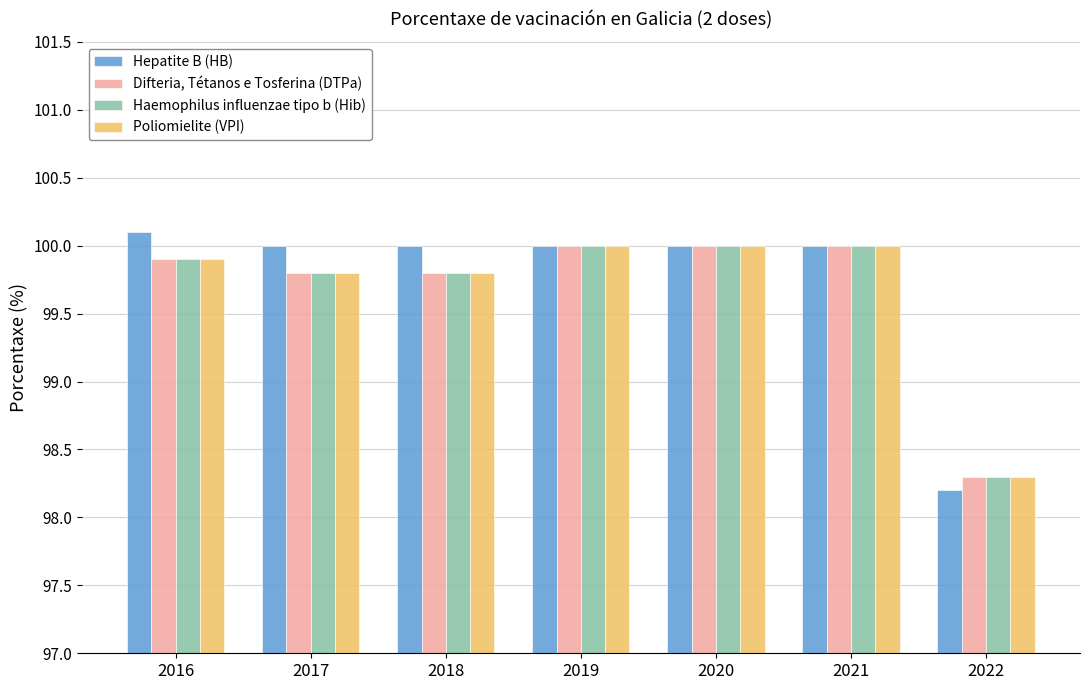

What value does the Hepatite B (HB) series have at 2021?

100.0